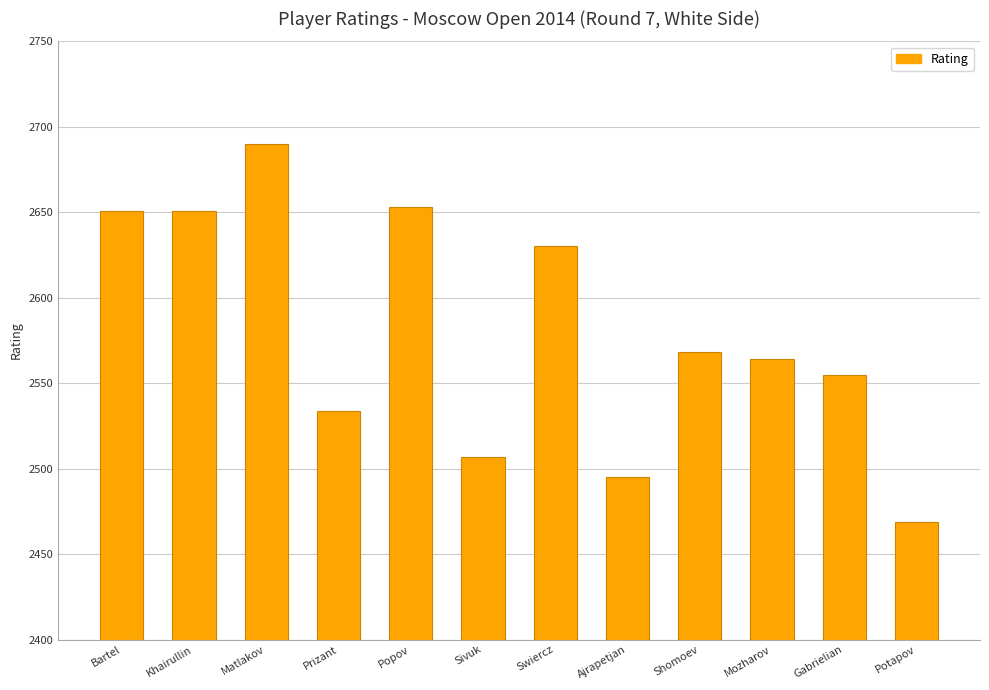

Reading left to right, list all the values displayed in this chart.

2651	2651	2690	2534	2653	2507	2630	2495	2568	2564	2555	2469